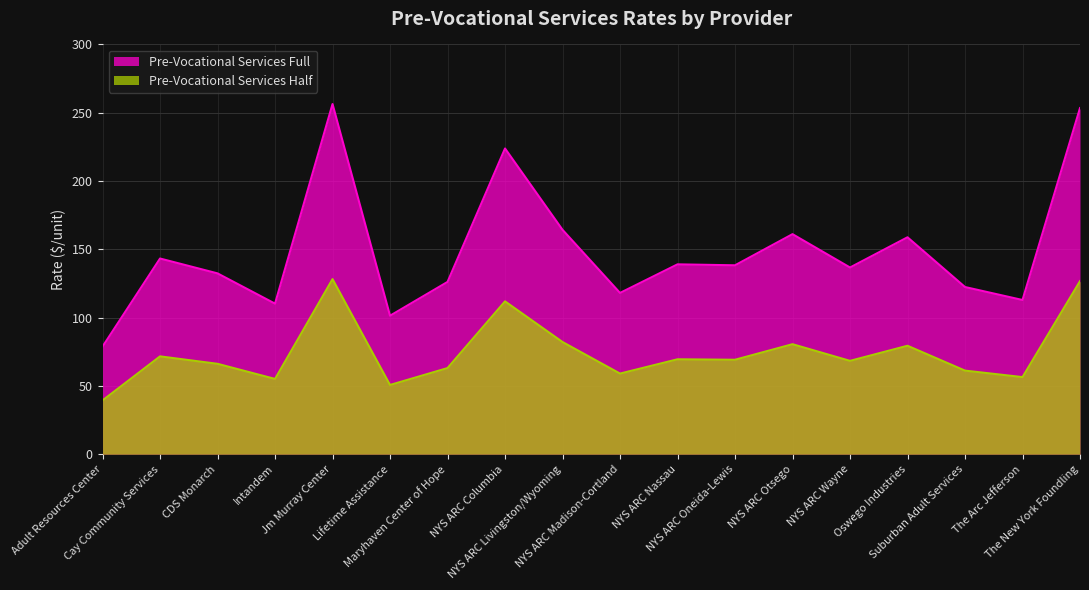

How many distinct data groups are displayed?

2